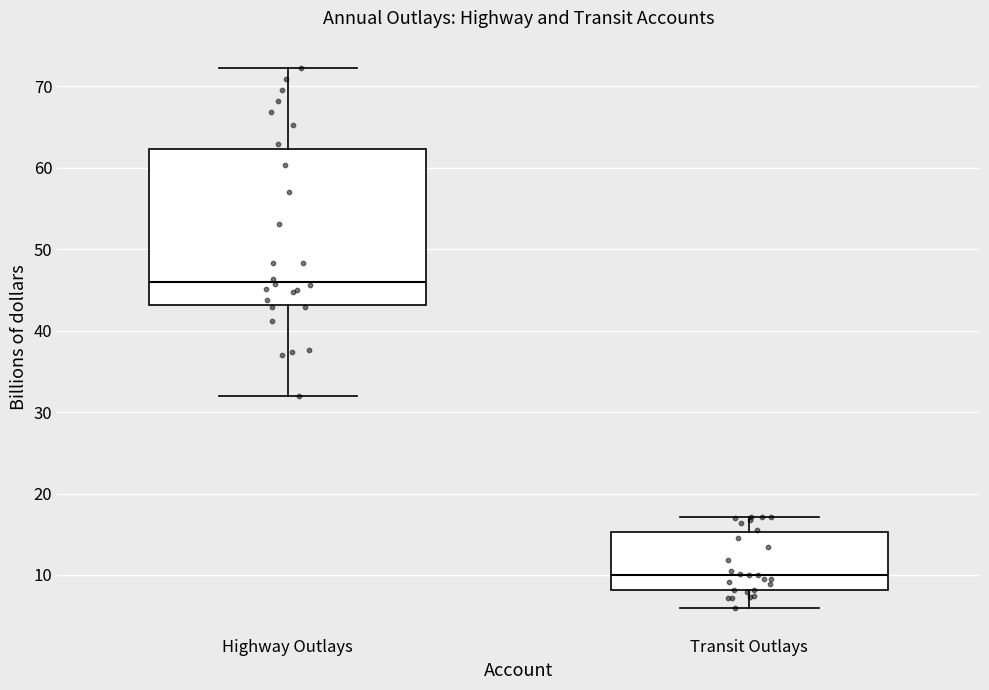

Reading left to right, read every box against the y-axis: the position of its median line, the range the box covers, and the ends of its whiskers. The values are not printed on the chart, so give them approximately, as read against the axis.

Highway Outlays: median 46, box 43 to 62, whiskers 32 to 72
Transit Outlays: median 10, box 8 to 15, whiskers 6 to 17